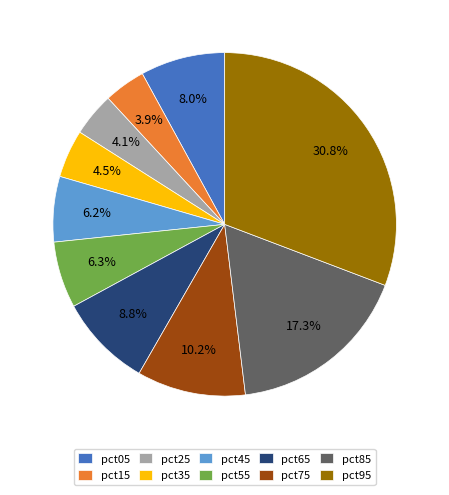

To the nearest percent, what is the combined percentage of pct45 and pct95?

37%